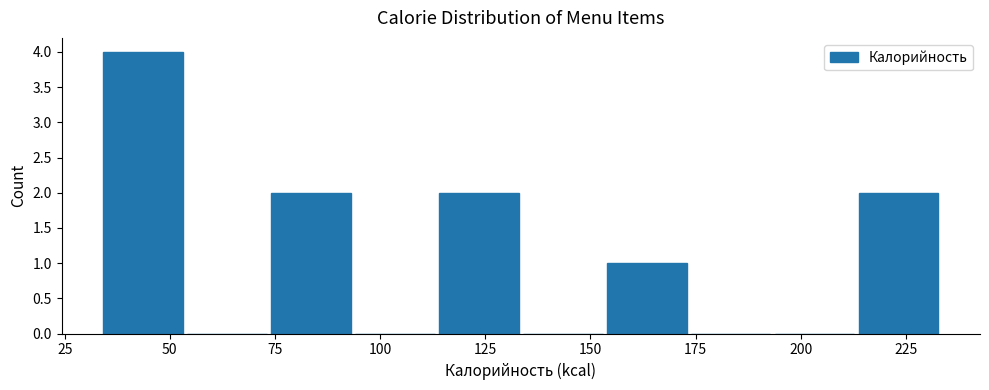

Around what value on the x-axis is the tallest bar? Give the approximate position of its centre, as read against the axis.

45